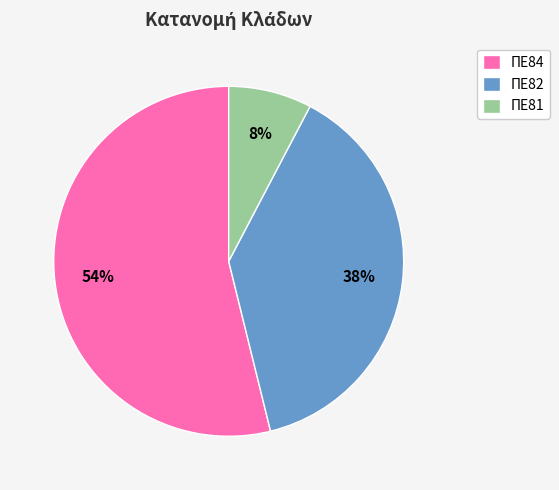

Is the sum of ΠΕ81 and ΠΕ82 greater than half?

No